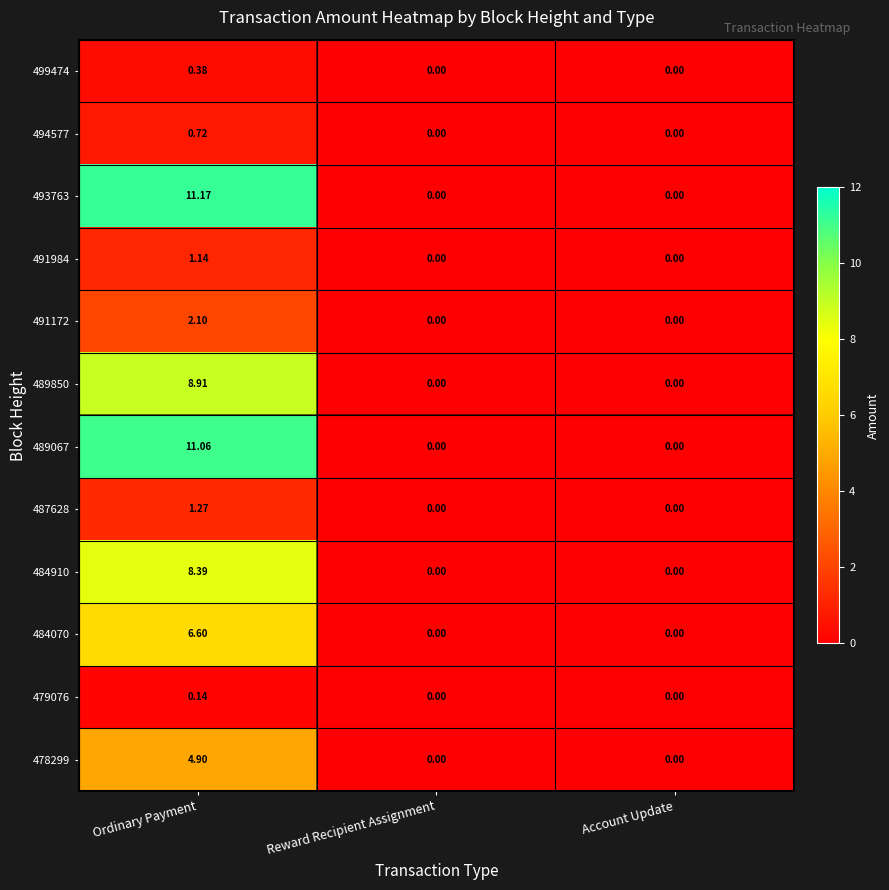

At which label does 493763 reach its peak?

Ordinary Payment